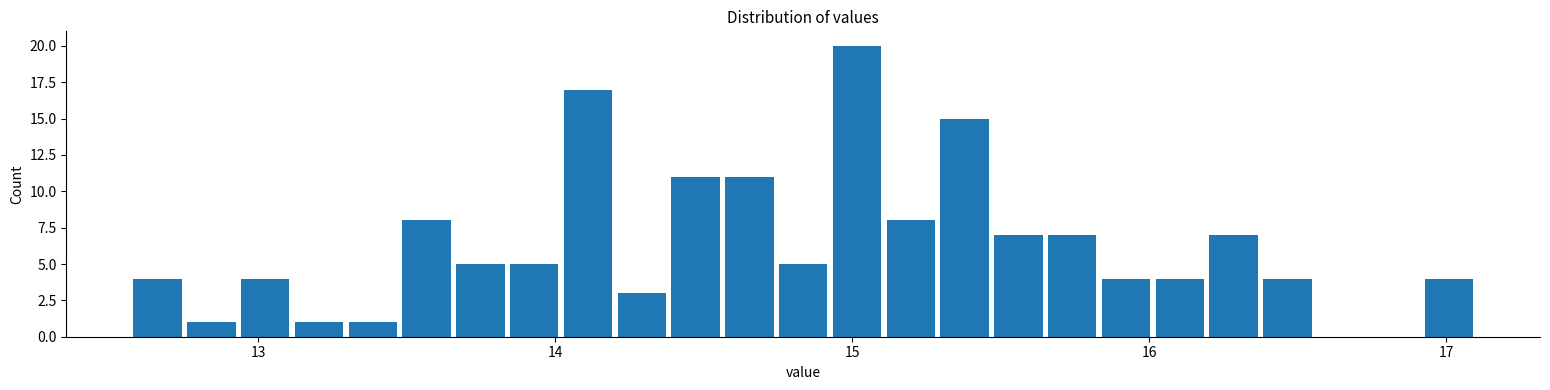

Around what value on the x-axis is the tallest bar? Give the approximate position of its centre, as read against the axis.

15.0